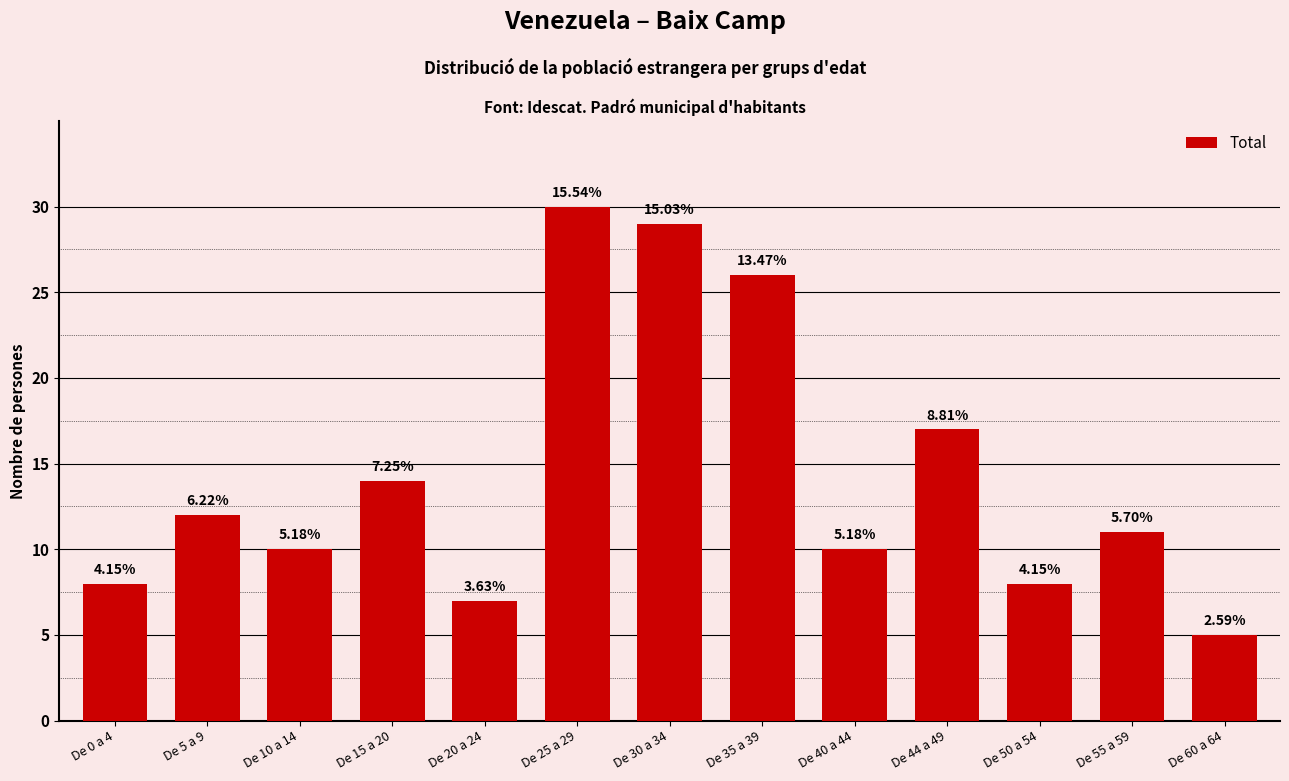

The chart shows a value of 29 at De 30 a 34. True or false?

True